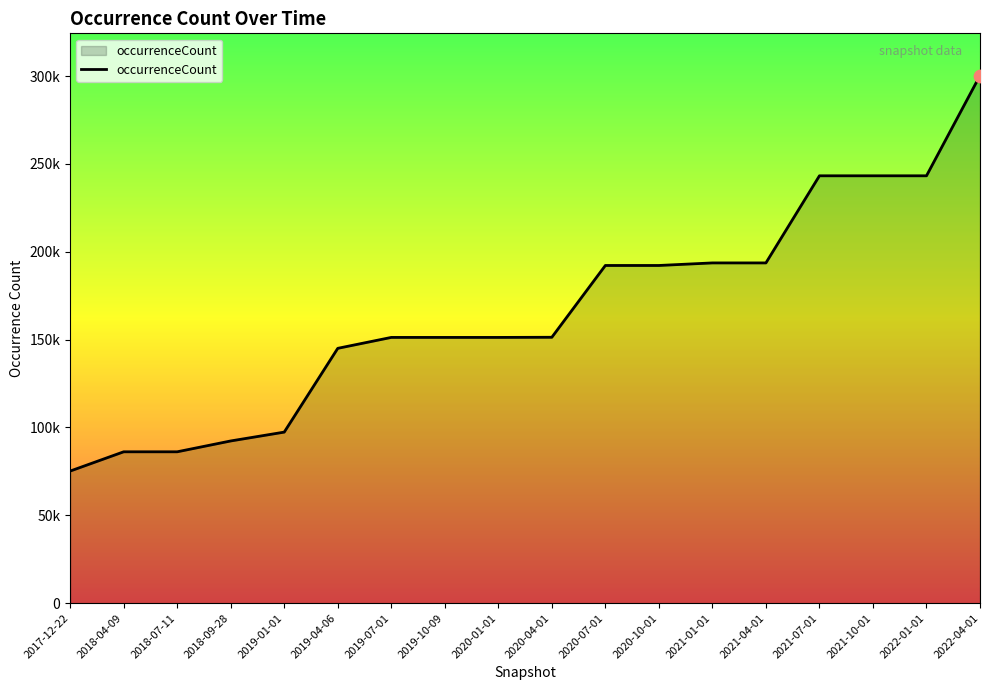

What is the ratio of the value at 2018-09-28 to the value at 2021-01-01?

0.5